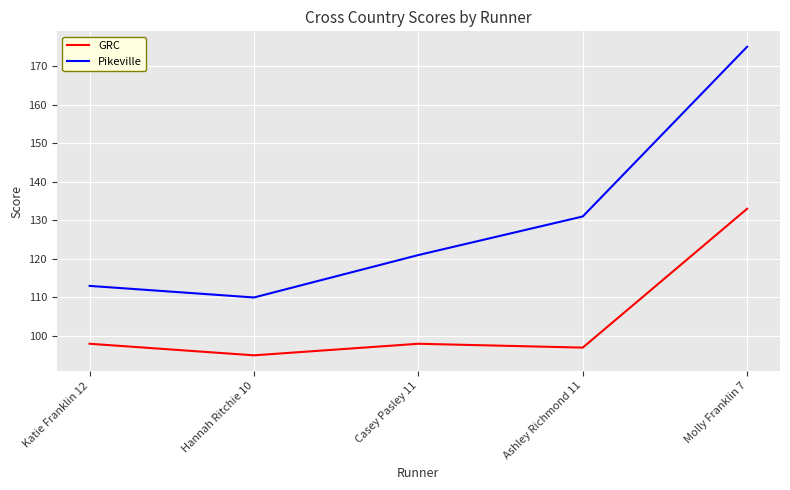

What is the spread (max minus min) of values at Molly Franklin 7?

42